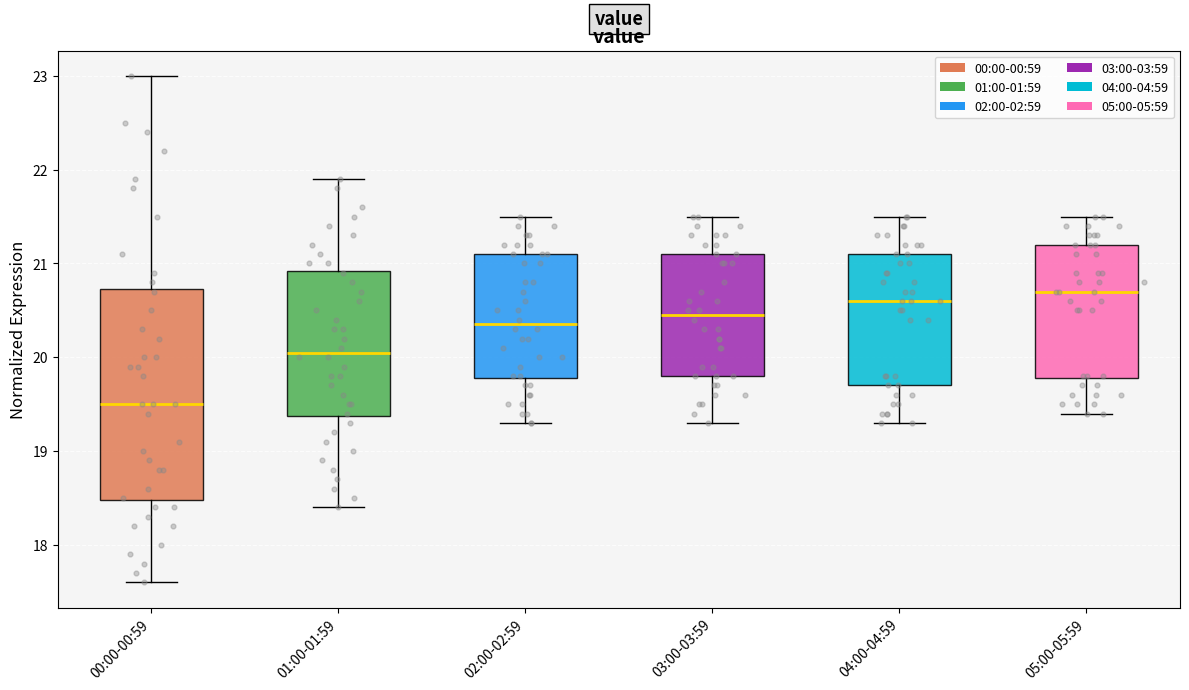

Where does the median line of the box for 01:00-01:59 sit on the y-axis? The values are not printed on the chart, so give them approximately, as read against the axis.

20.1